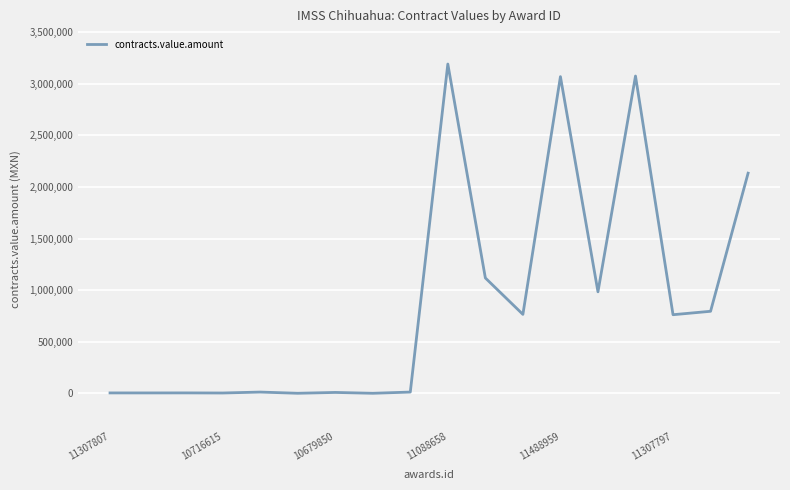

What is the difference between the maximum and minimum values?

3191397.2